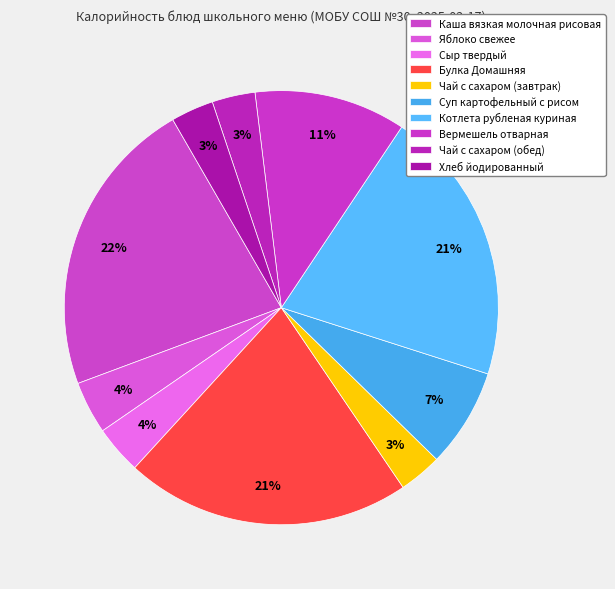

Count the number of slices in the pie.

10